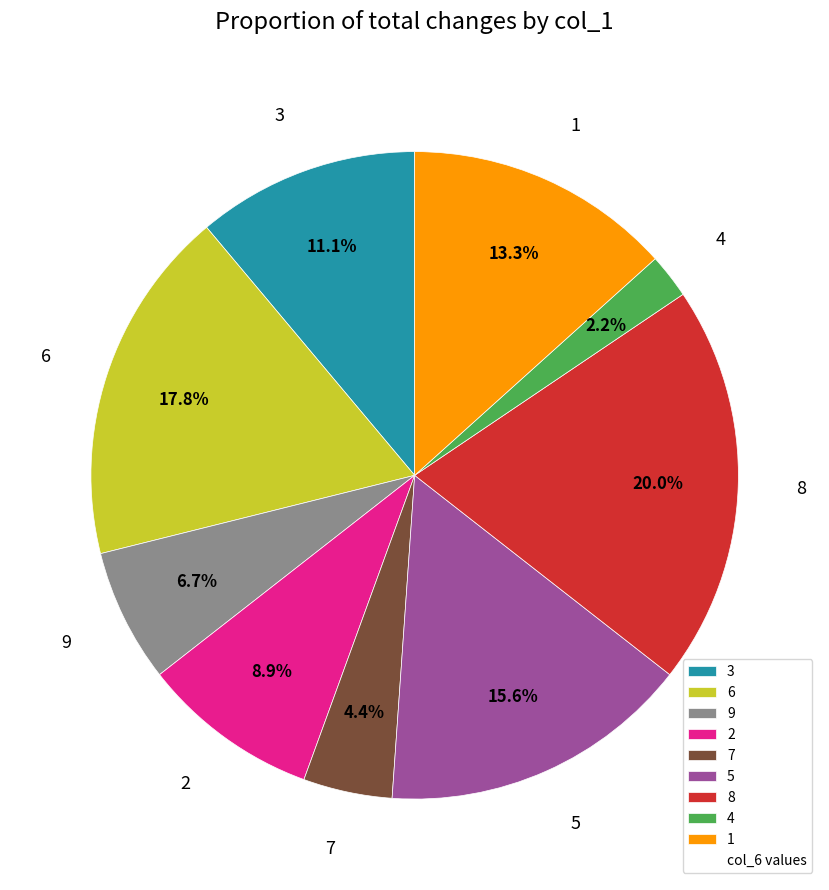

What is the largest slice in the pie chart?

8